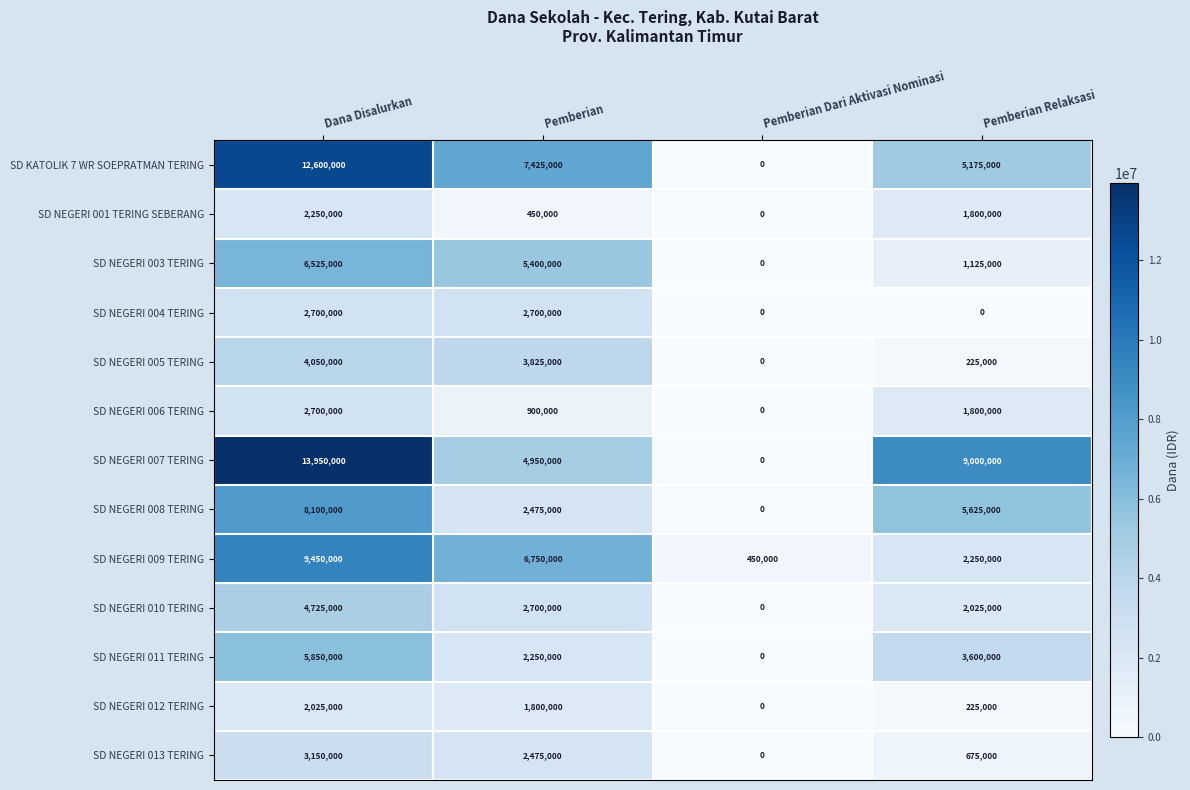

At how many categories does at least one series exceed 12875202?

1